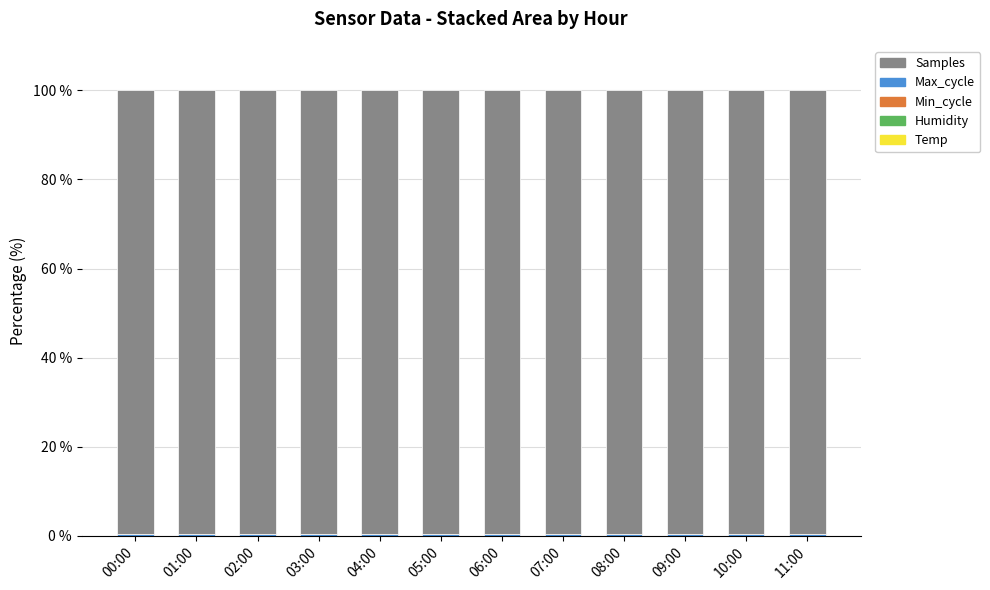

Which series has the widest spread of values?

Max_cycle